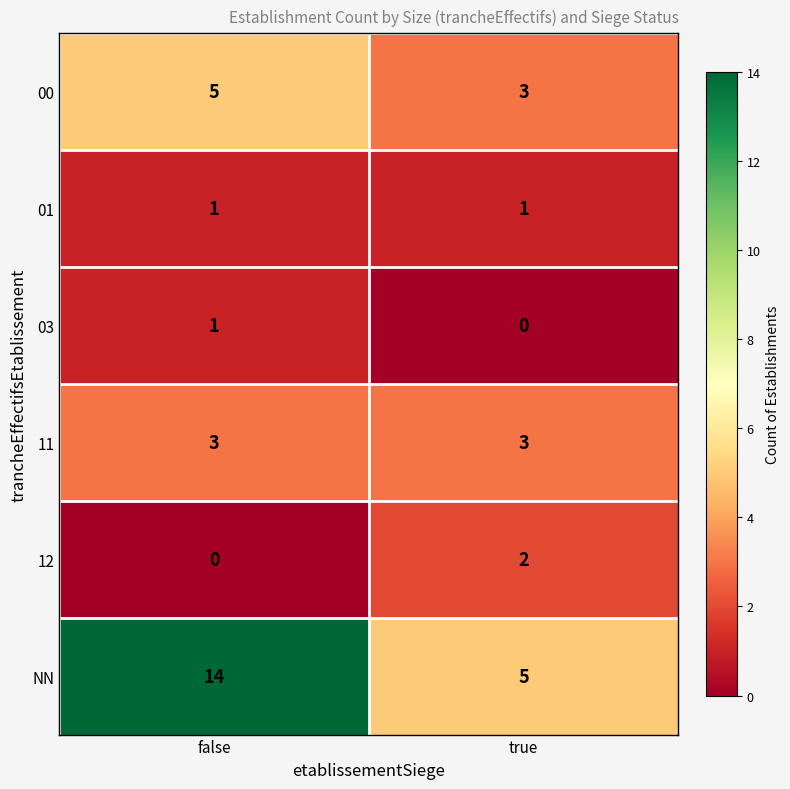

Reading right to left, extract all data points from this chart.

00: true=3	false=5
01: true=1	false=1
03: true=0	false=1
11: true=3	false=3
12: true=2	false=0
NN: true=5	false=14